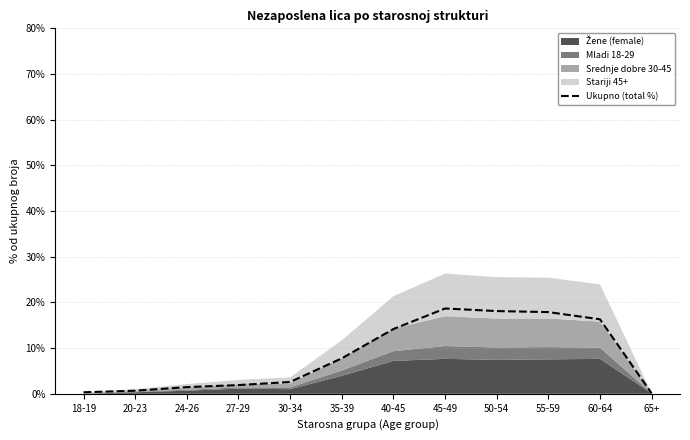

The chart shows a value of 9.6 at 50-54. True or false?

False